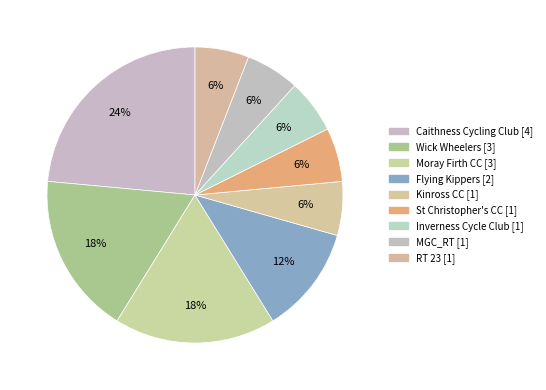

Is it true that Flying Kippers [2] is 3% of the pie?

False